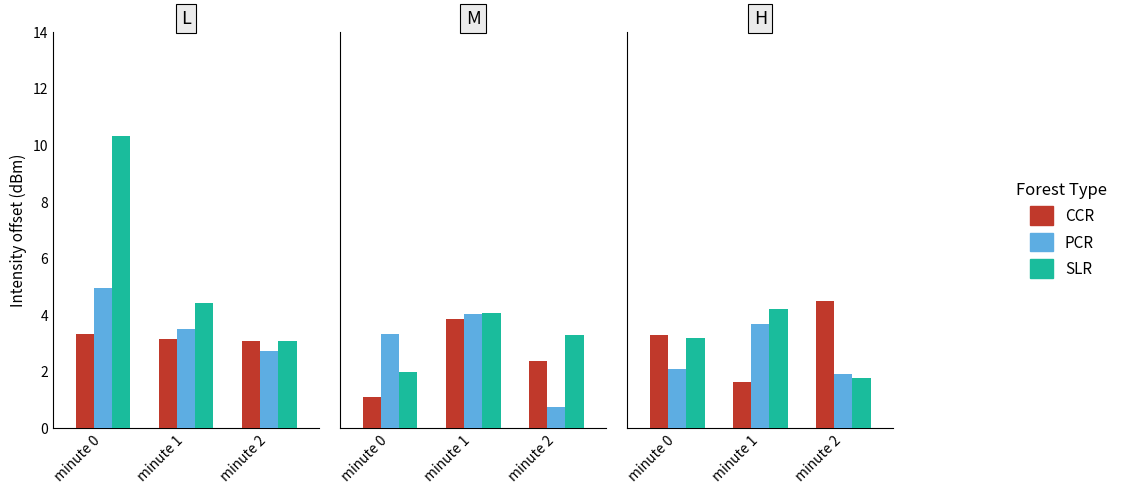

The SLR series shows 1.3 at minute 1. True or false?

False